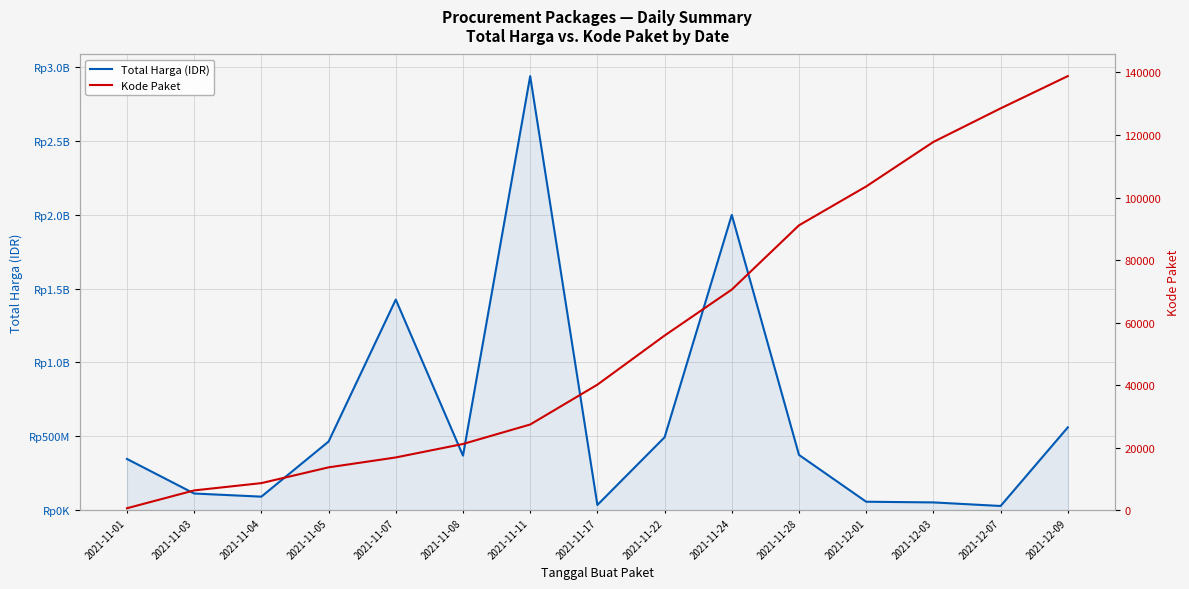

How many lines are shown in the chart?

2